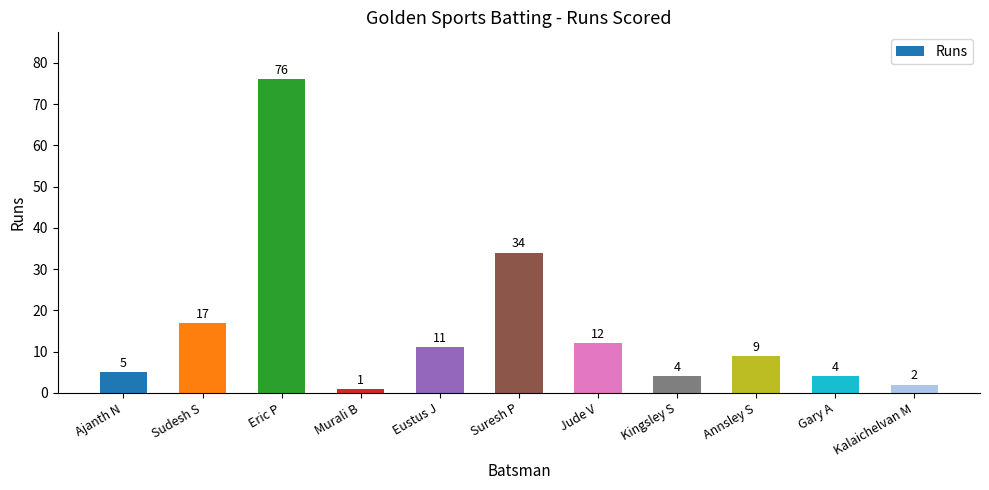

Which has a higher value, Jude V or Suresh P?

Suresh P